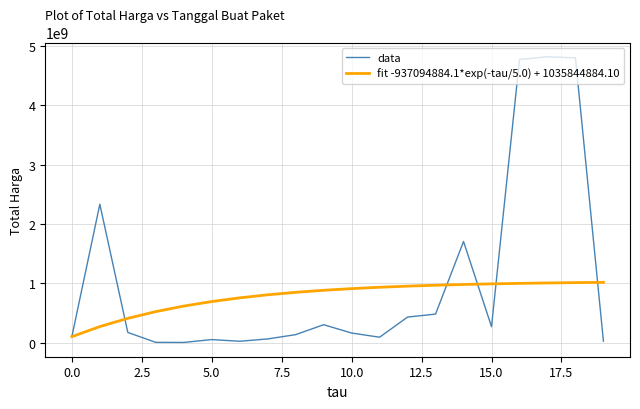

Which series has the widest spread of values?

data